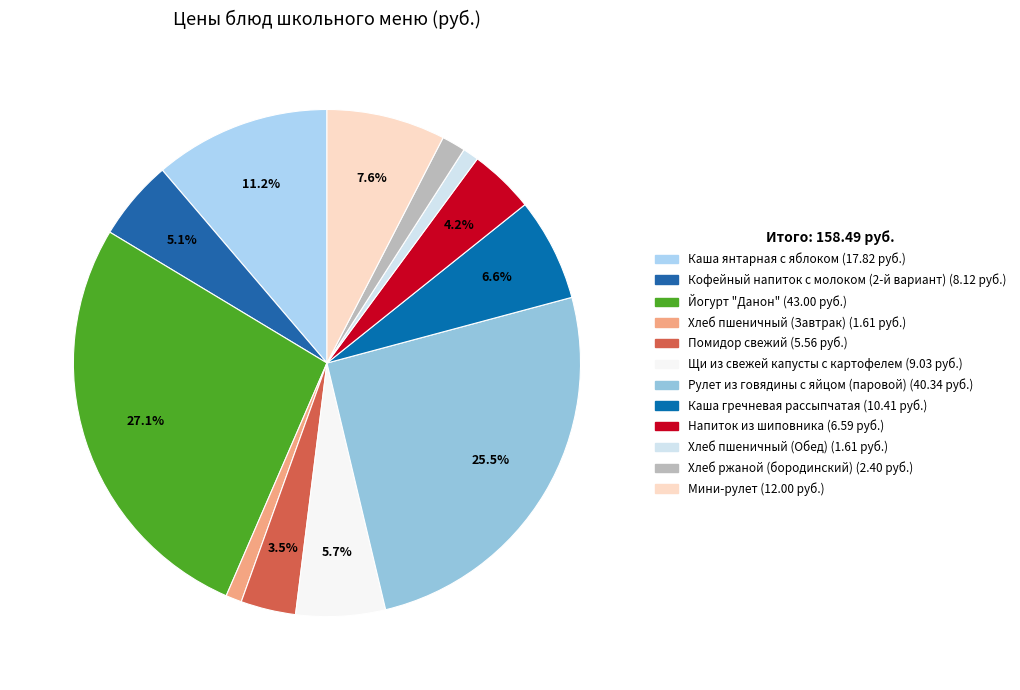

How many segments does this pie chart have?

12